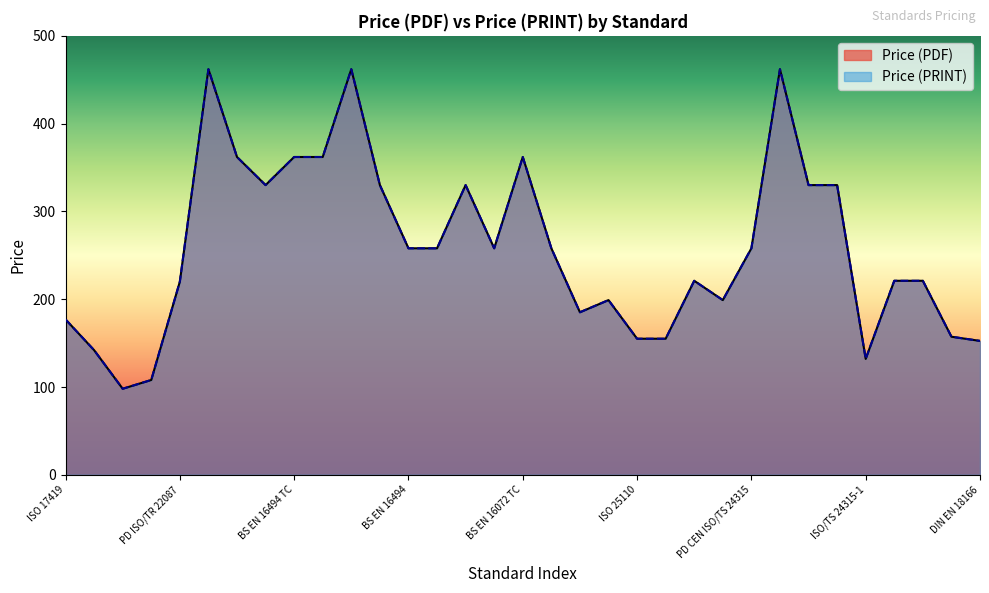

What is the total value across all series at BS EN 16494 TC?

724.0